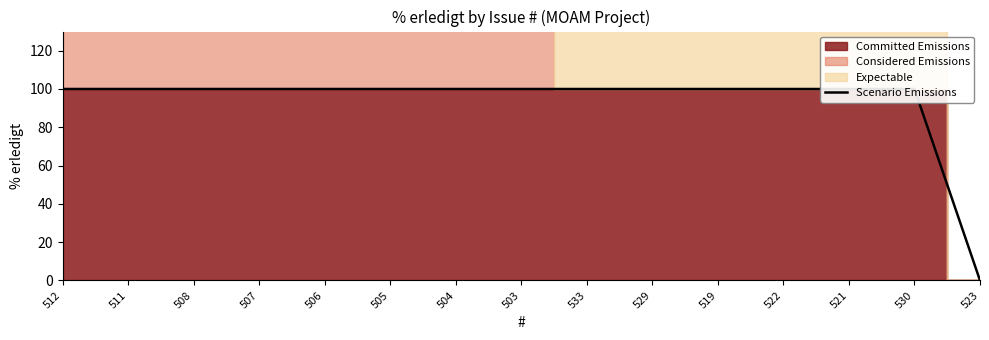

Which has a higher value, 530 or 522?

530